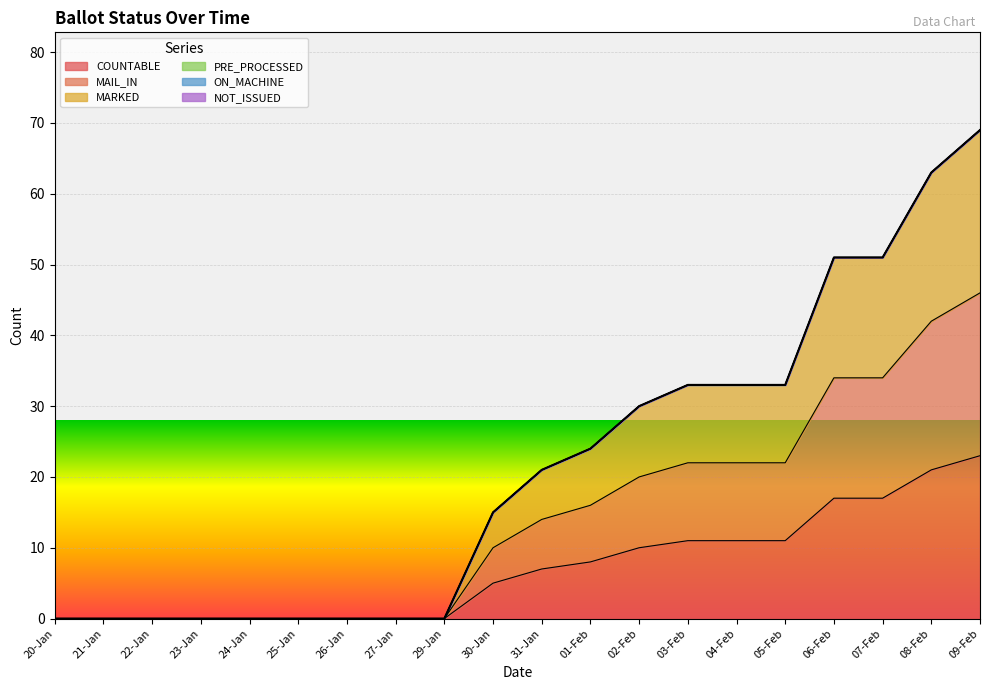

Which series has the largest total across all categories?

MARKED